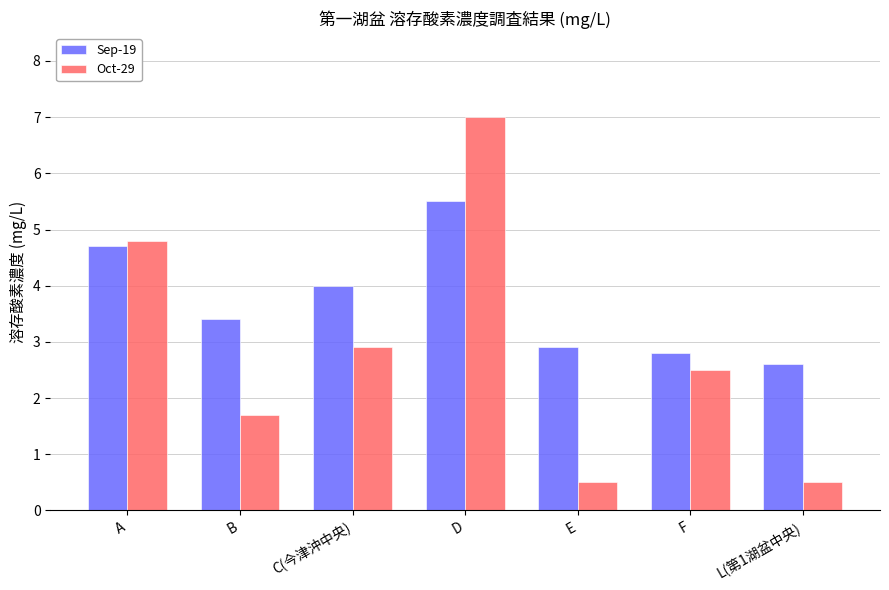

How many bars are there in each group?

2